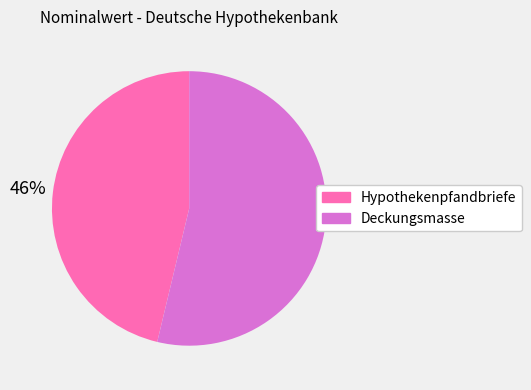

What percentage is the Deckungsmasse slice, to the nearest percent?

54%